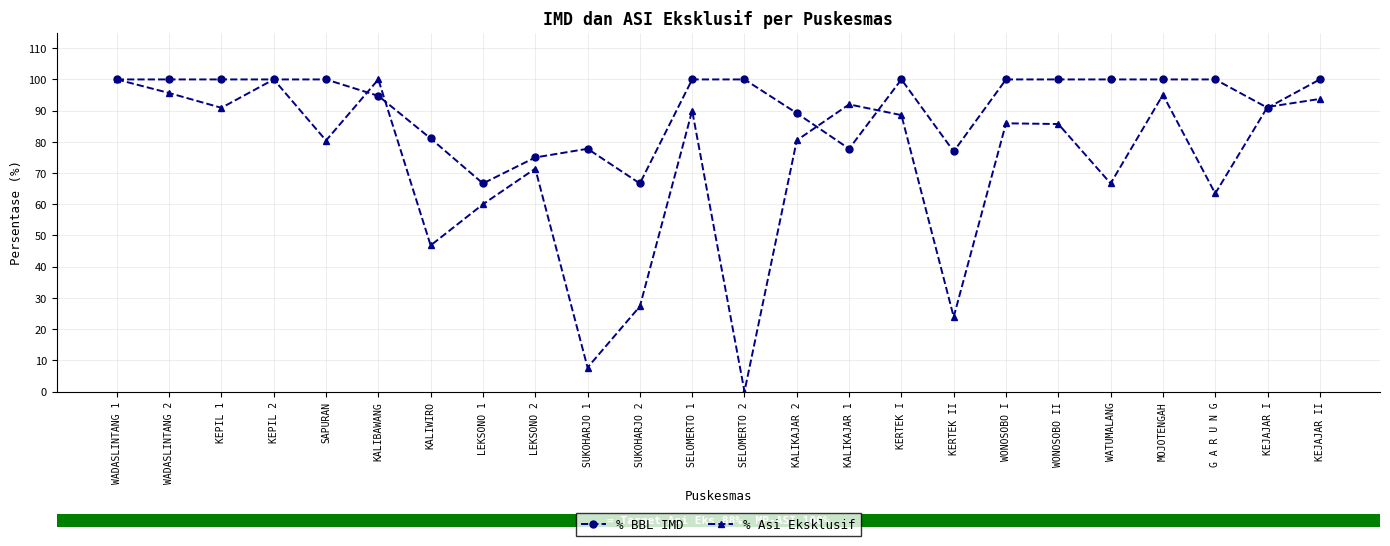

Is this an area chart (filled region under the line)?

No